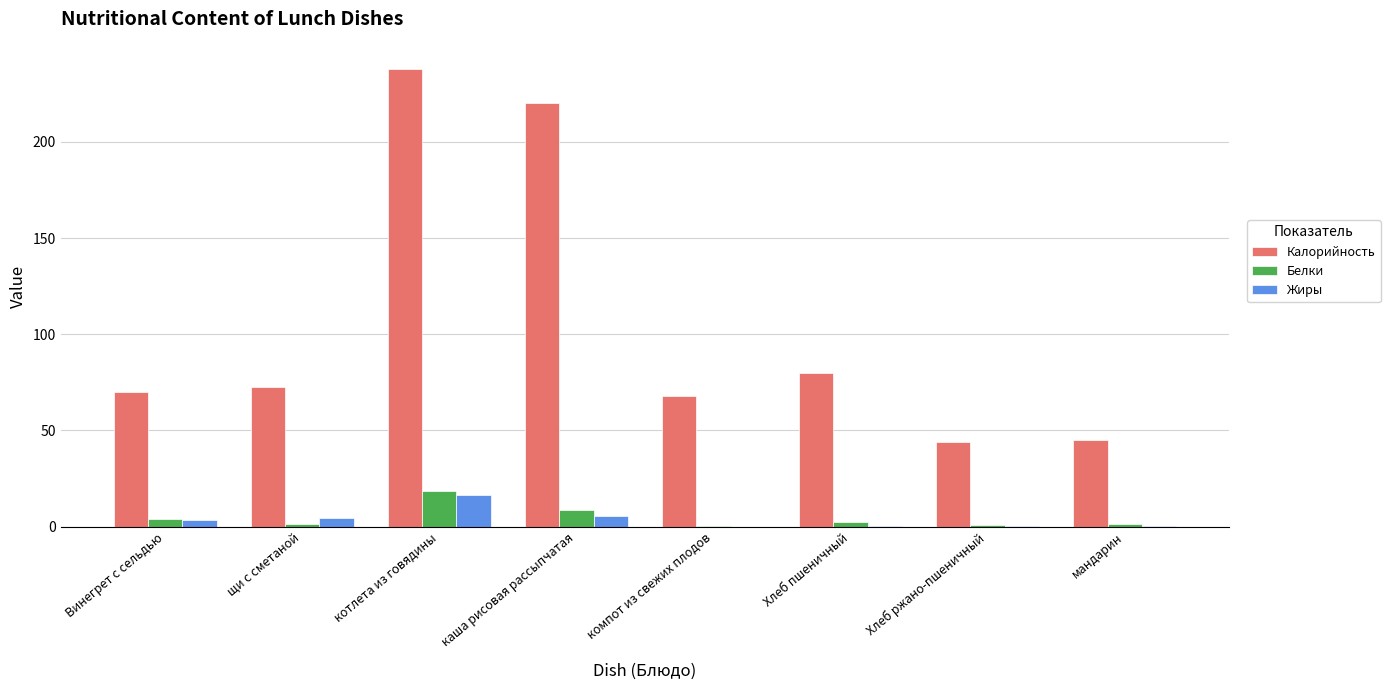

What is the spread (max minus min) of values at котлета из говядины?

221.5